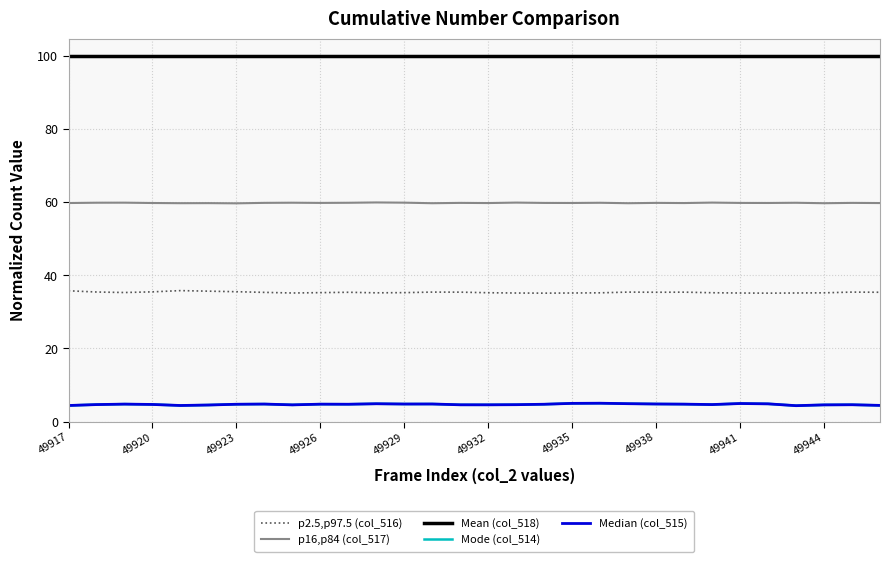

Which series has the largest total across all categories?

Mean (col_518)